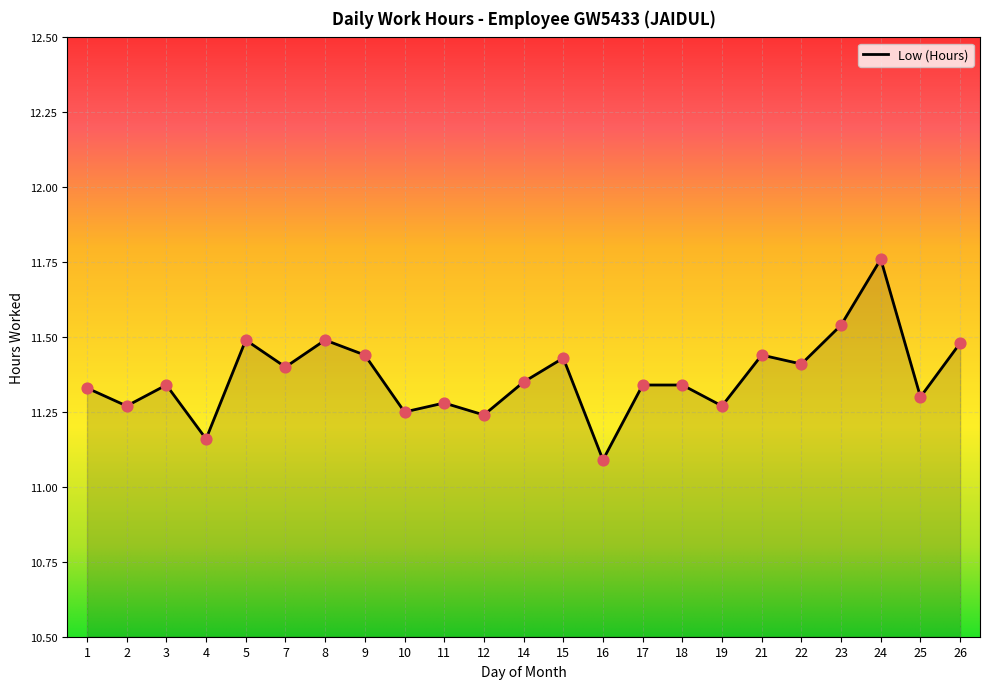

What is the ratio of the value at 5 to the value at 23?

1.0